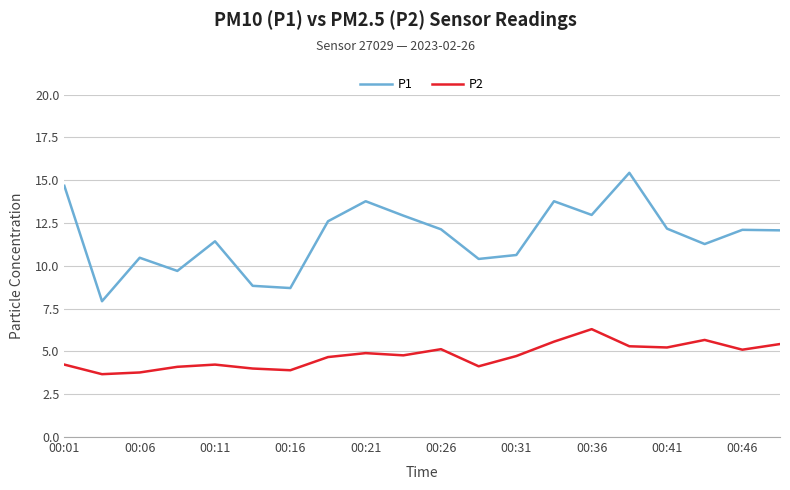

Which series has the widest spread of values?

P1